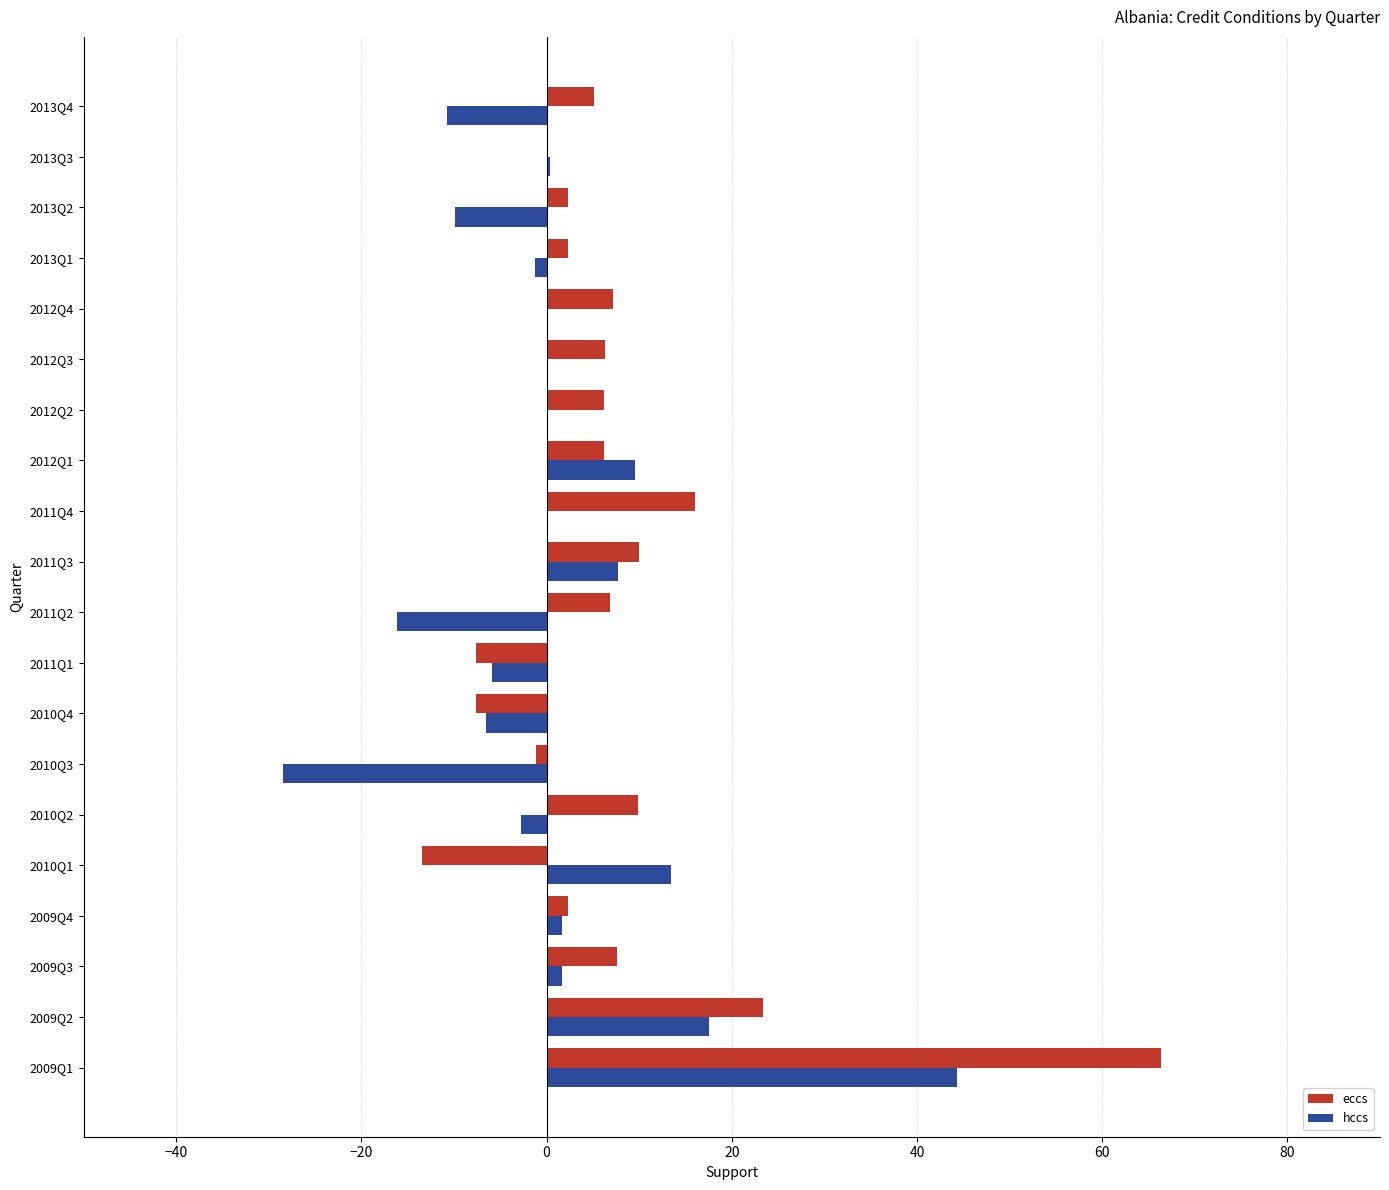

The value of hccs at 2013Q4 is -10.8. True or false?

True